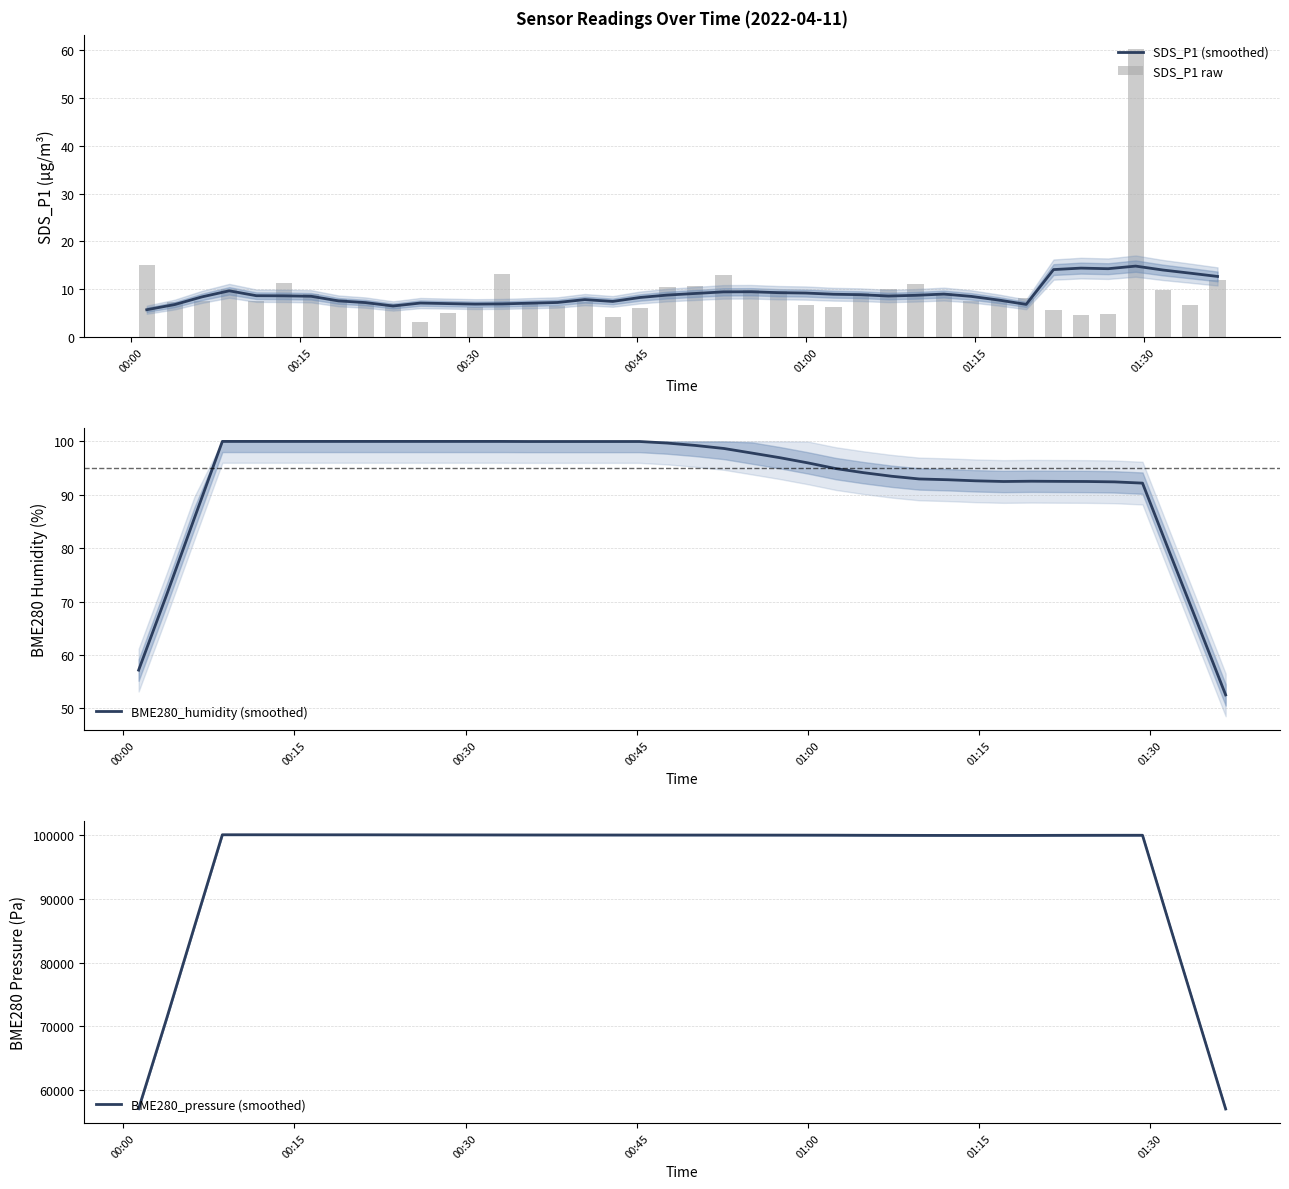

What is the lowest value of the SDS_P1 (smoothed) series?

5.7